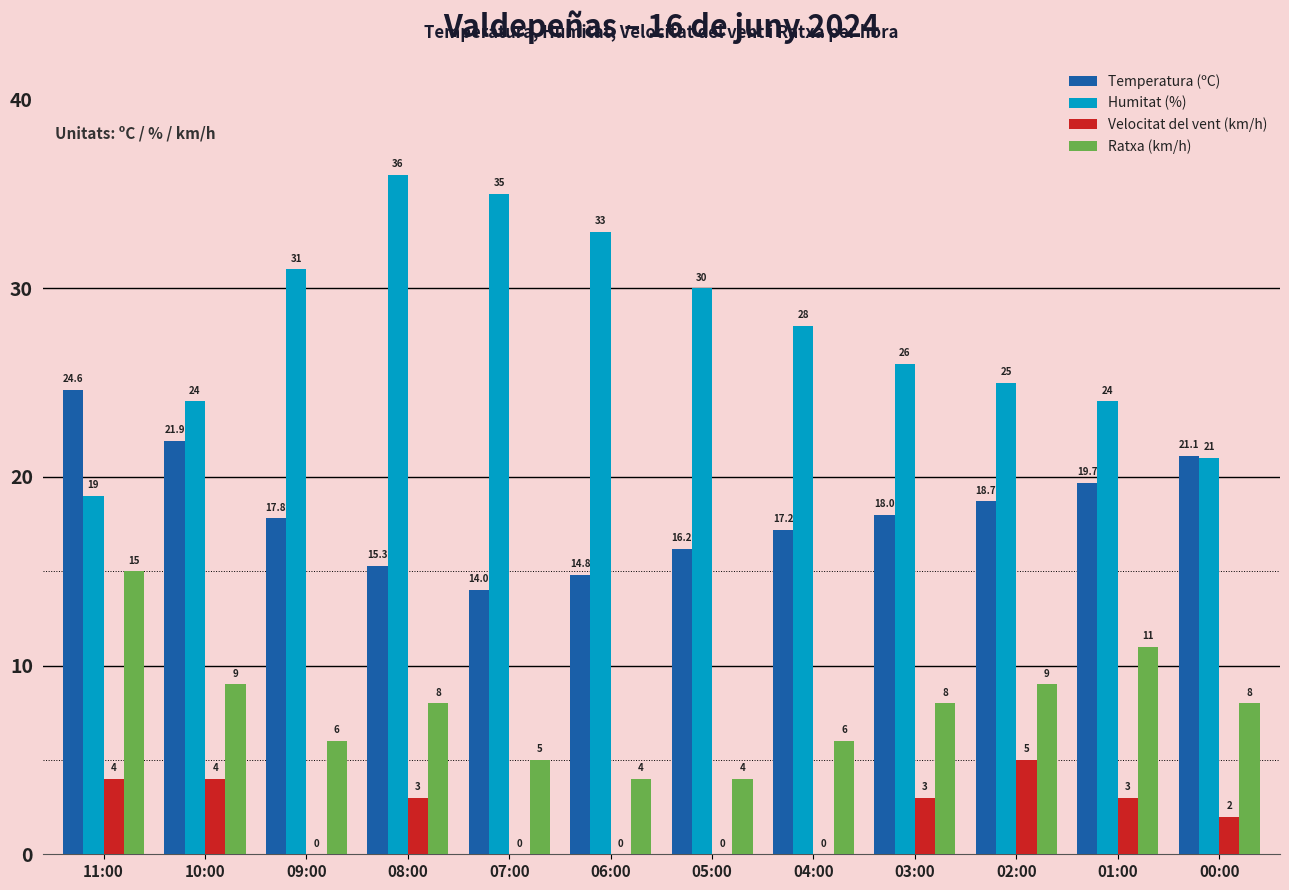

The value of Ratxa (km/h) at 01:00 is 11.0. True or false?

True